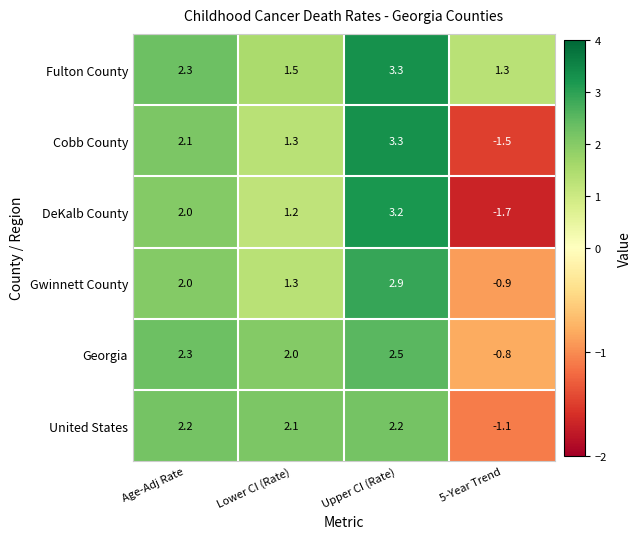

What is the difference between the maximum and minimum values in the Cobb County series?

4.8